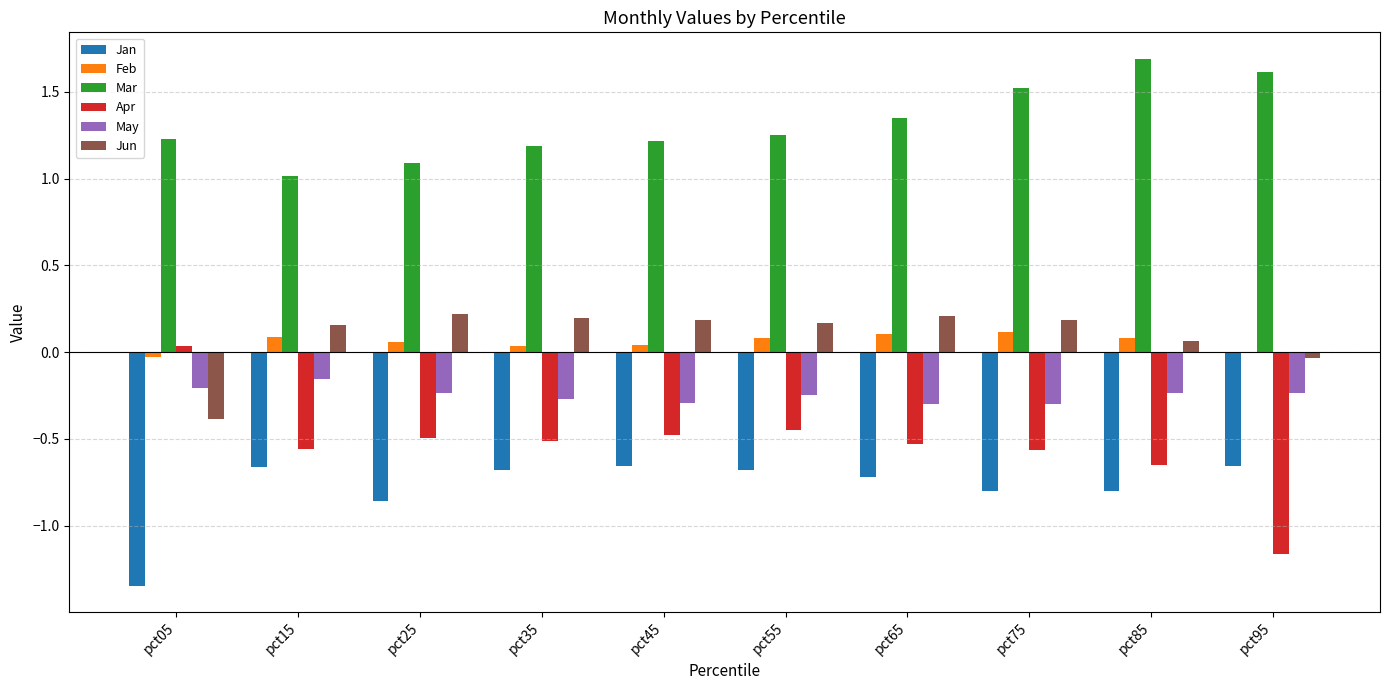

The Mar series shows 0.9 at pct75. True or false?

False